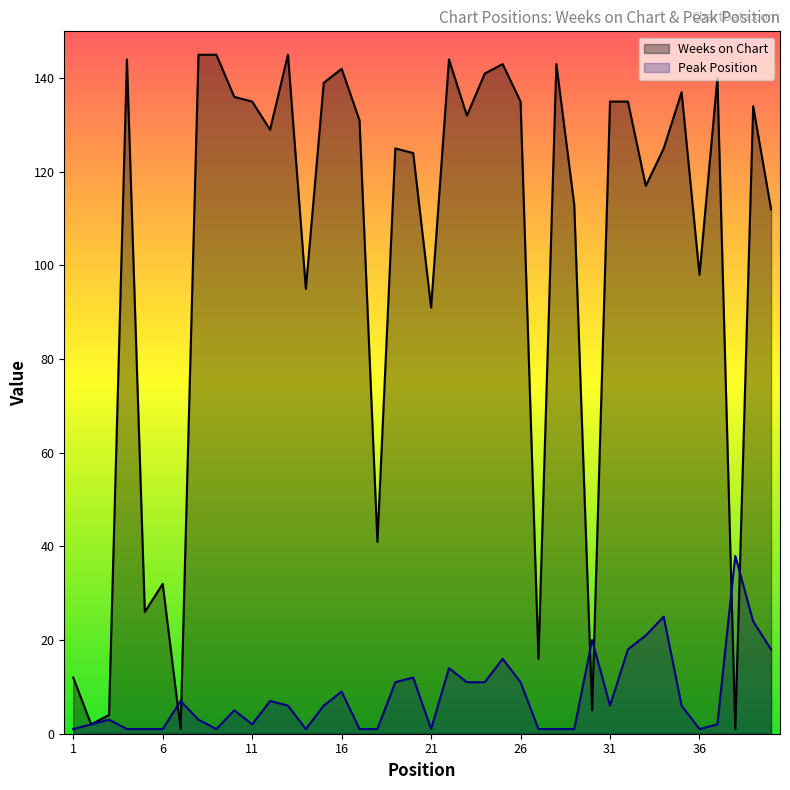

What is the sum of the Weeks on Chart values at 37 and 11?

275